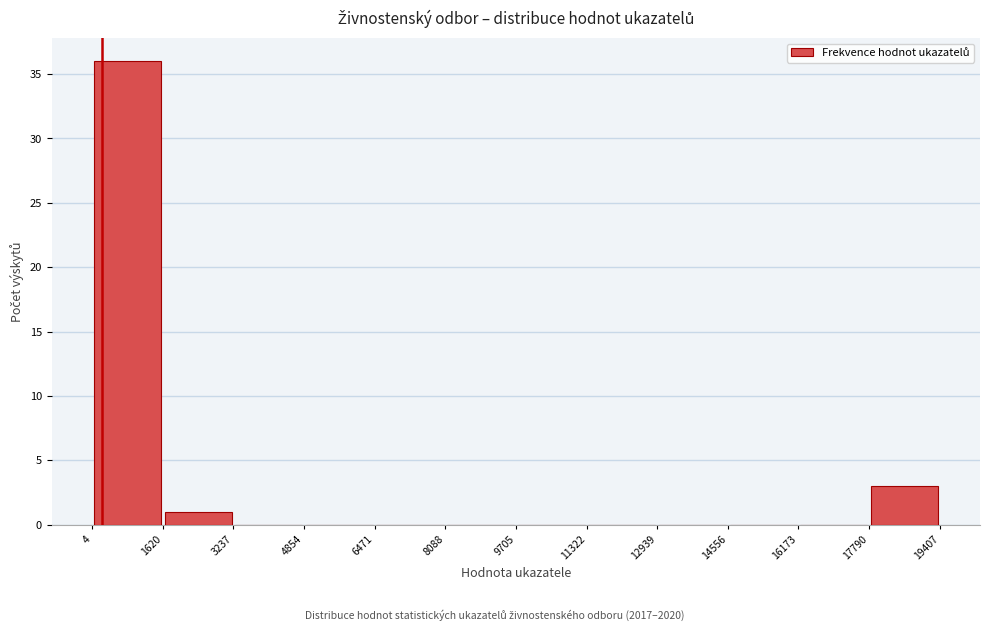

Reading left to right, list every bar in this chart as the range it spans on the x-axis followed by its height. The values are not printed on the chart, so give them approximately, as read against the axis.

4 to 1620: 36
1620 to 3237: 1
3237 to 4854: 0
4854 to 6471: 0
6471 to 8088: 0
8088 to 9705: 0
9705 to 11322: 0
11322 to 12939: 0
12939 to 14556: 0
14556 to 16173: 0
16173 to 17790: 0
17790 to 19407: 3